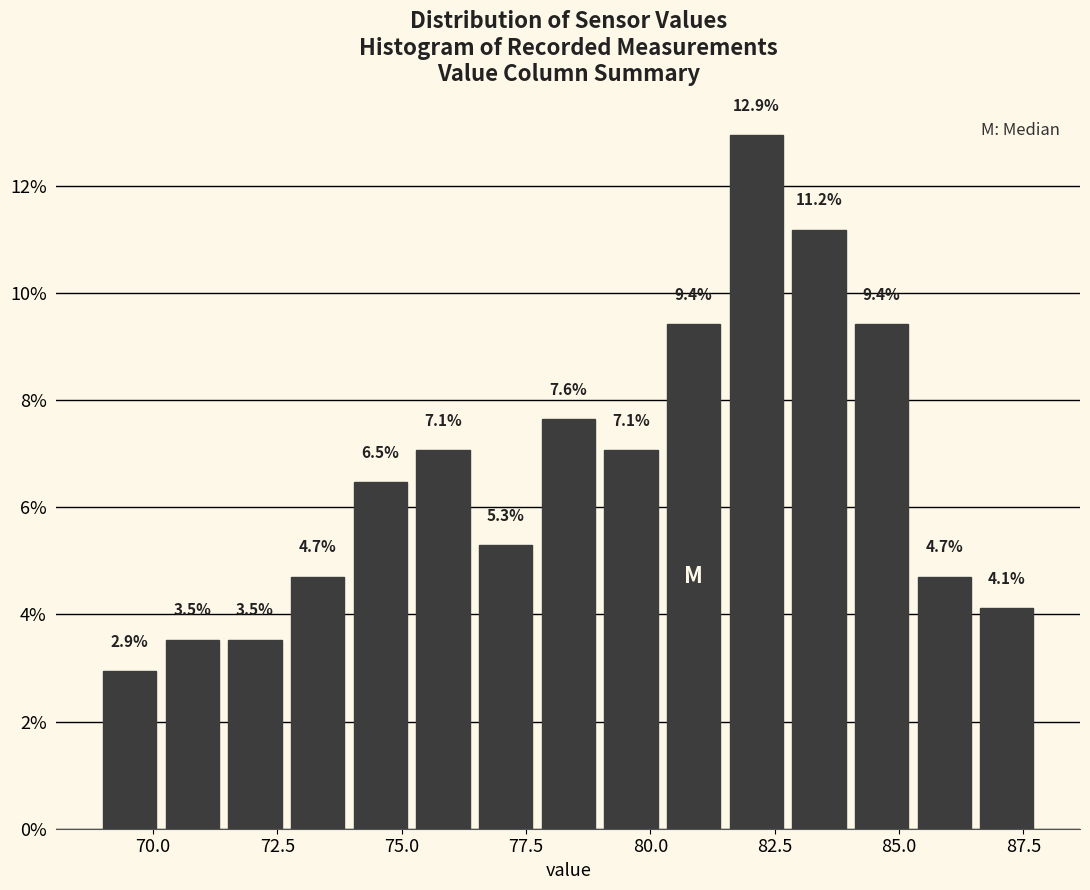

Read against the x-axis, roughly where is the centre of the tallest bar?

82.0